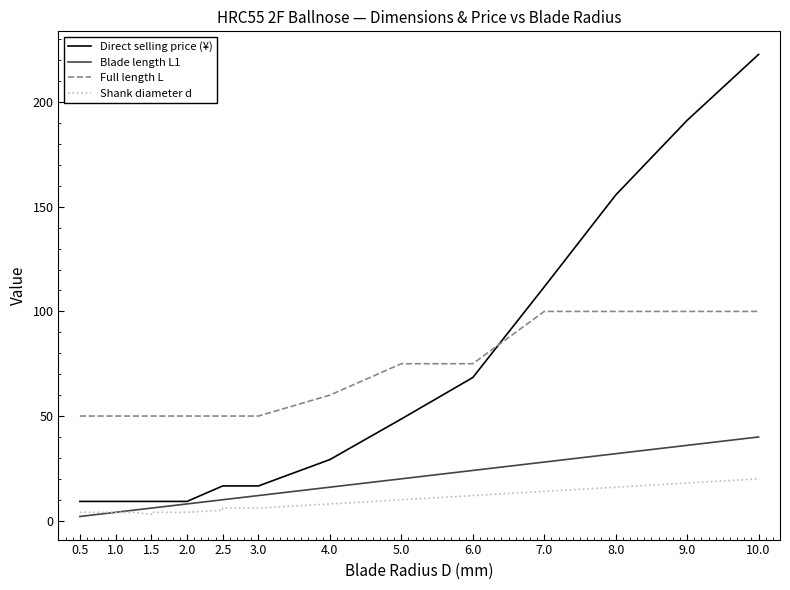

True or false: Shank diameter d and Direct selling price (¥) cross at least once.

False